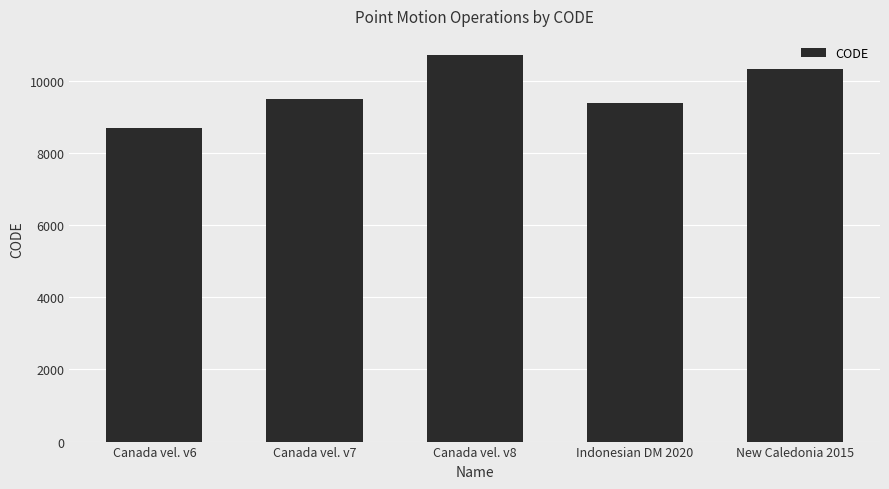

Reading left to right, transcribe all the data shown in this chart.

Canada vel. v6=8676	Canada vel. v7=9483	Canada vel. v8=10707	Indonesian DM 2020=9375	New Caledonia 2015=10323